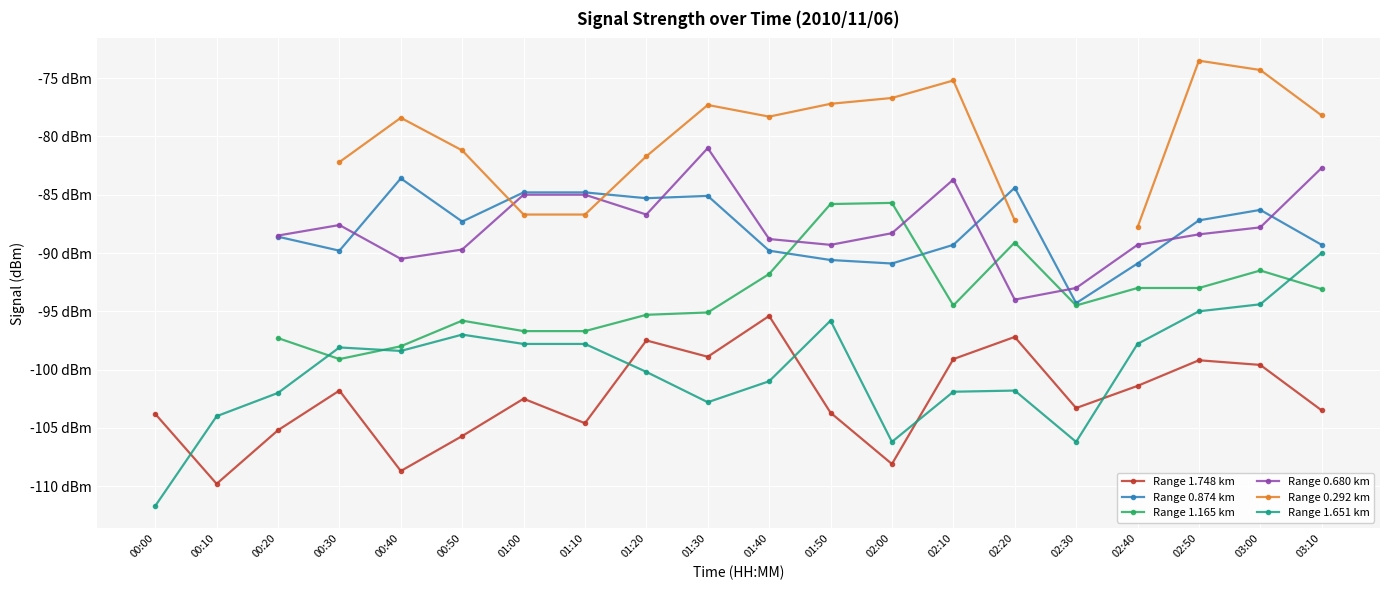

What is the sum of all Range 1.651 km values?

-1999.9